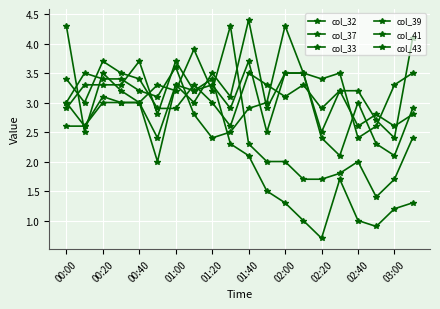

True or false: col_32 and col_33 cross at least once.

True